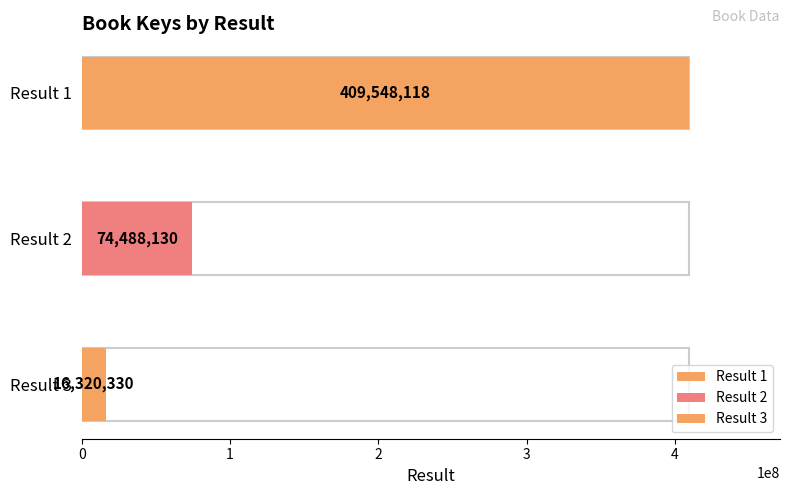

What is the sum of all values?

500356578